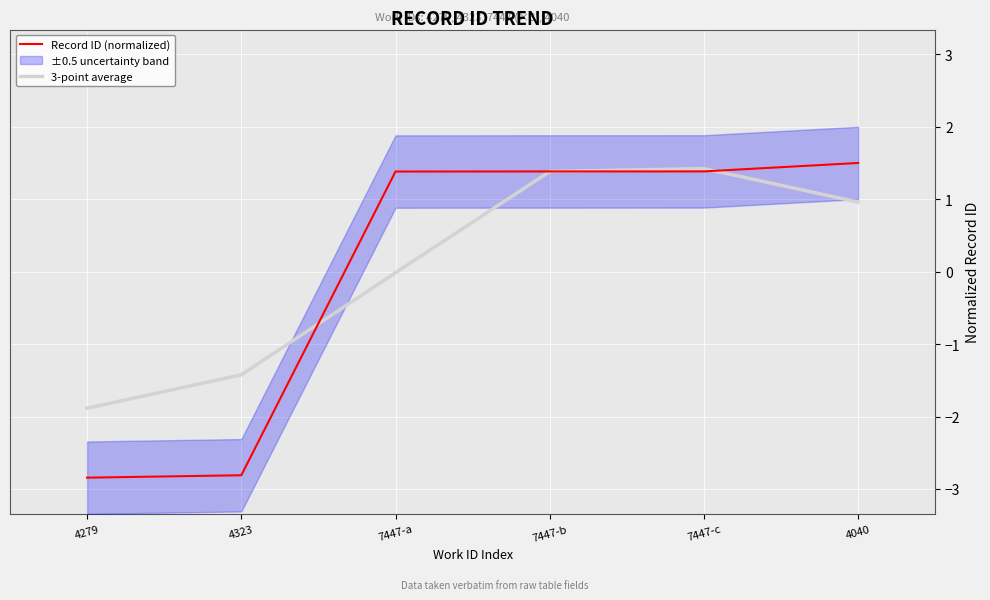

At 4040, list the series in order from smallest to largest.

3-point average, Record ID (normalized)